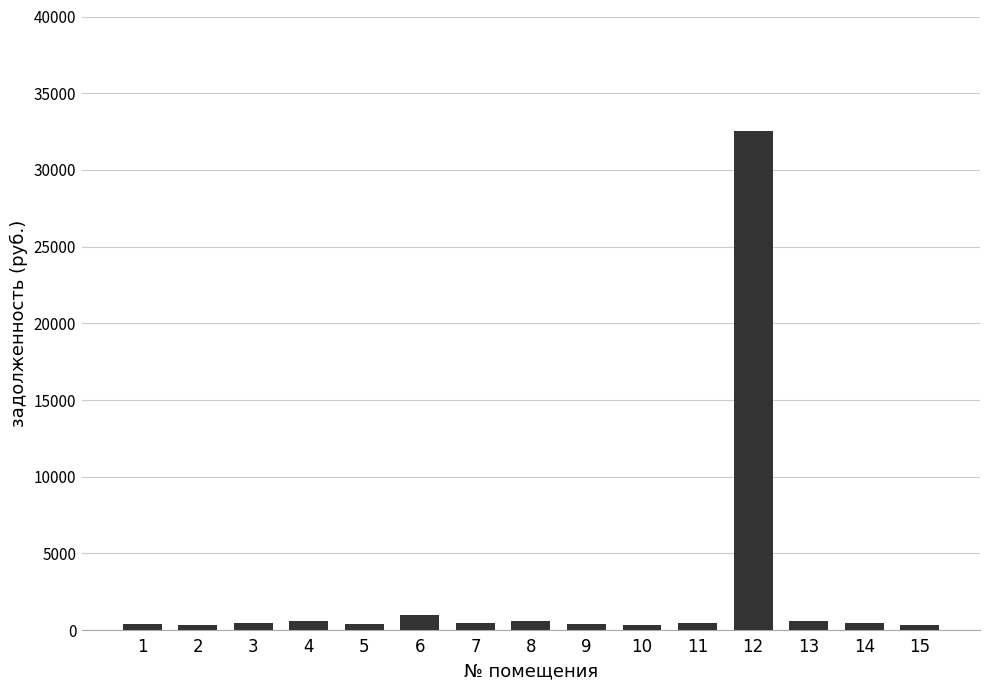

What is the maximum value shown in the chart?

32531.9